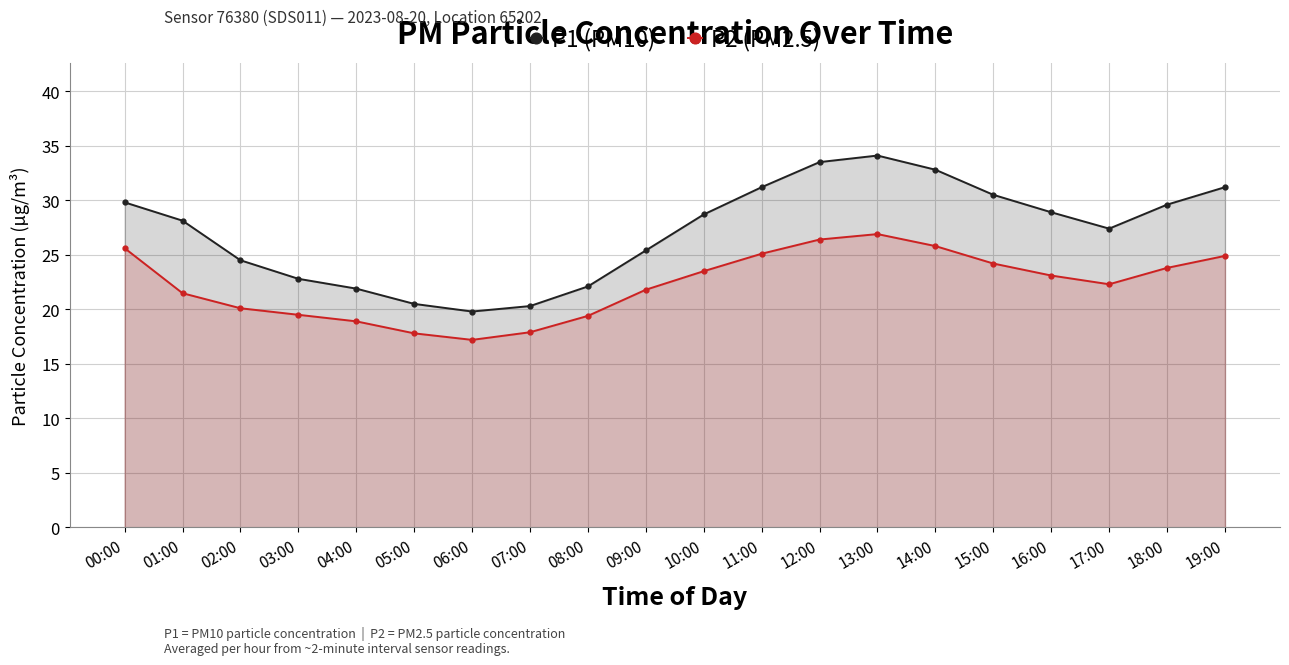

How many lines are shown in the chart?

2